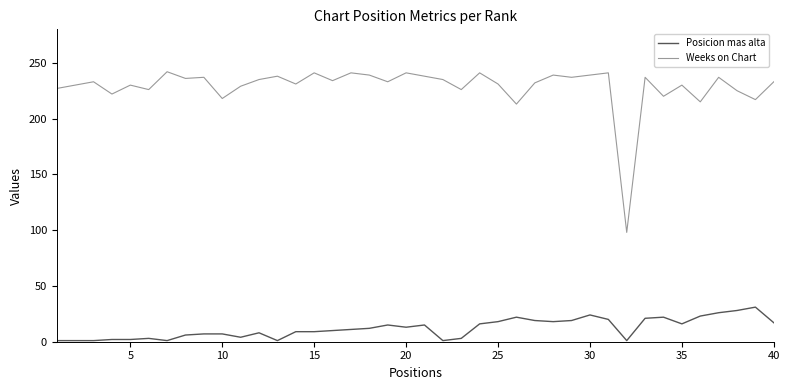

What is the difference between the maximum and minimum values in the Posicion mas alta series?

30